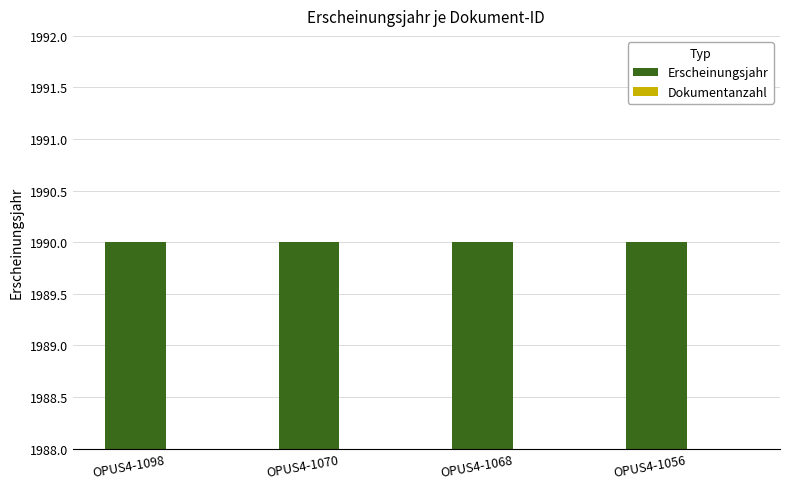

List the labels in order of Dokumentanzahl value, largest first.

OPUS4-1098, OPUS4-1070, OPUS4-1068, OPUS4-1056